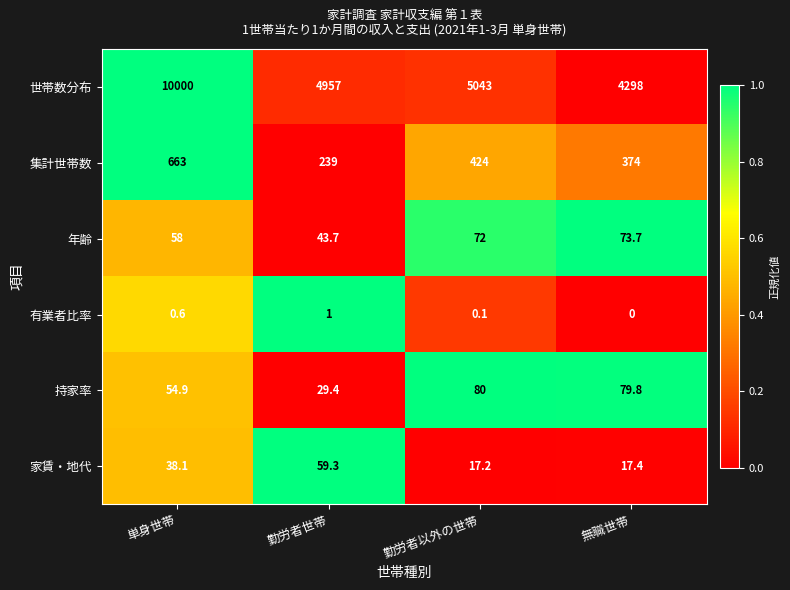

Count the number of data series in this chart.

6